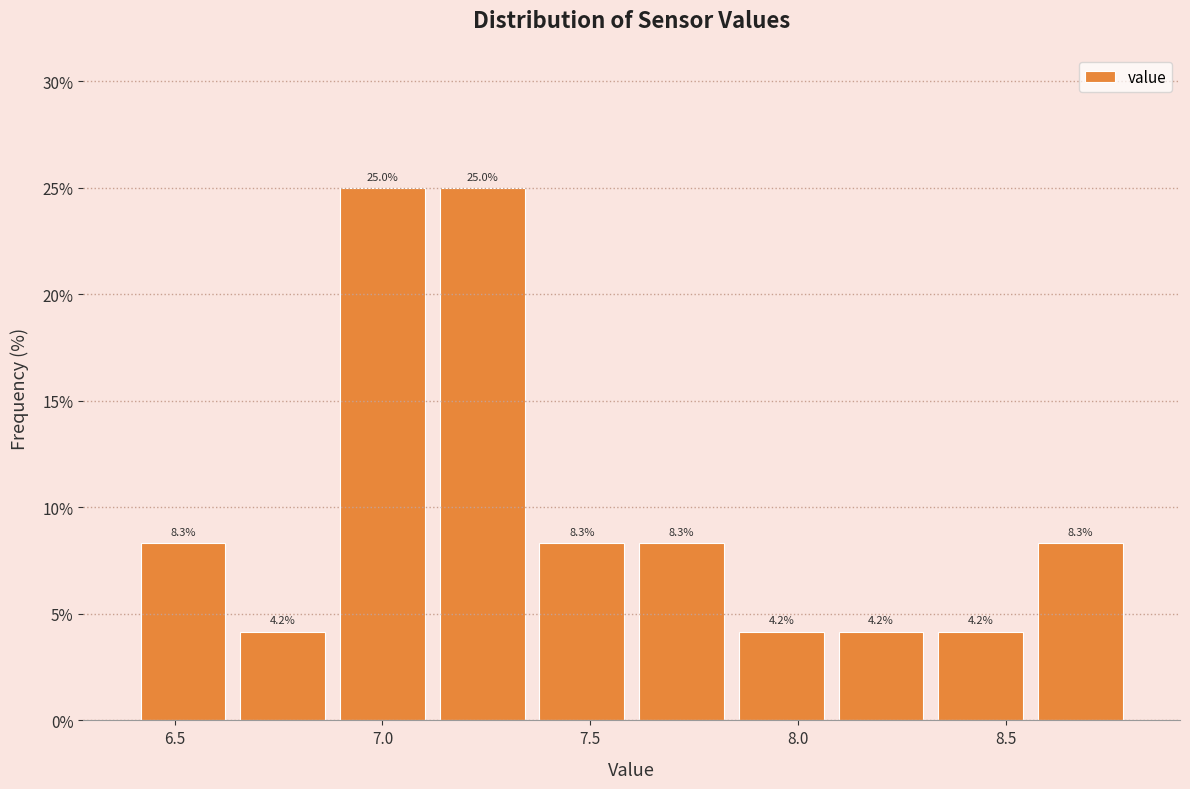

Reading left to right, transcribe this chart: for each bar, give the range it covers on the x-axis and its height. The bar edges are not printed on the chart, so give them approximately, as read against the axis.

6.40 to 6.64: 8.3
6.64 to 6.88: 4.2
6.88 to 7.12: 25.0
7.12 to 7.36: 25.0
7.36 to 7.60: 8.3
7.60 to 7.84: 8.3
7.84 to 8.08: 4.2
8.08 to 8.32: 4.2
8.32 to 8.56: 4.2
8.56 to 8.80: 8.3